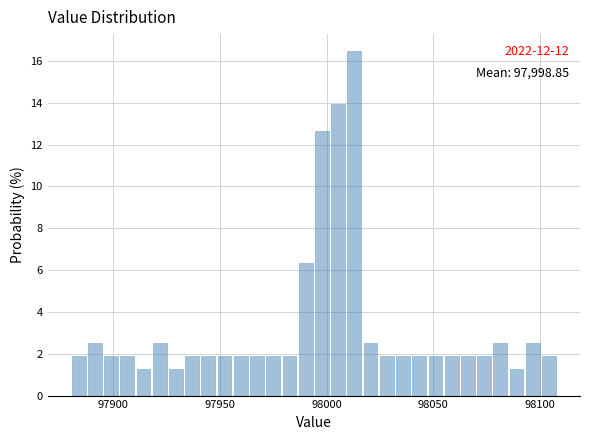

Around what value on the x-axis is the tallest bar? Give the approximate position of its centre, as read against the axis.

98015